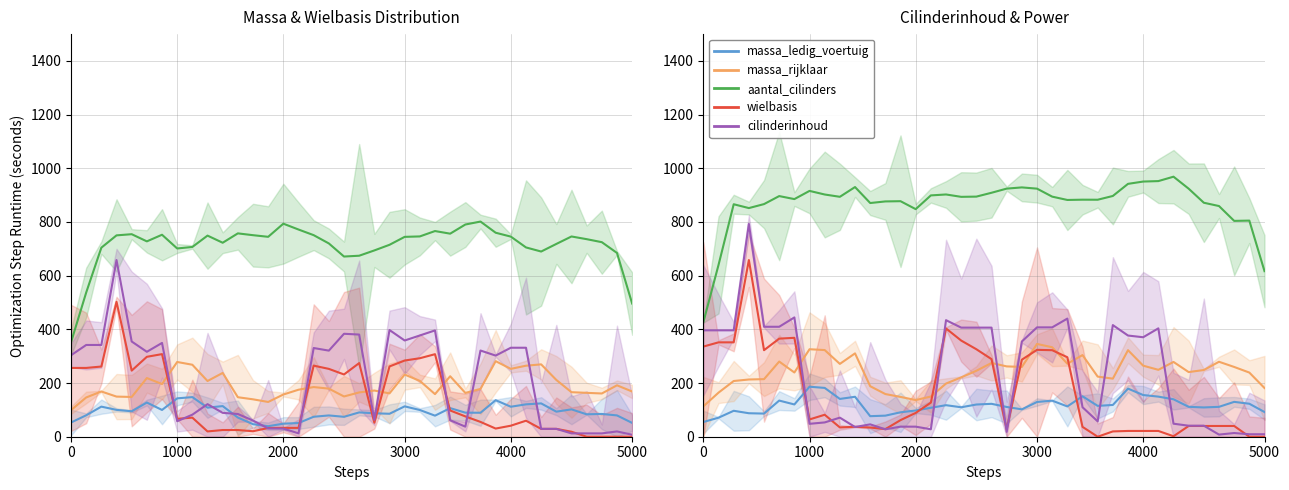

What is the maximum value shown in the chart?

968.8